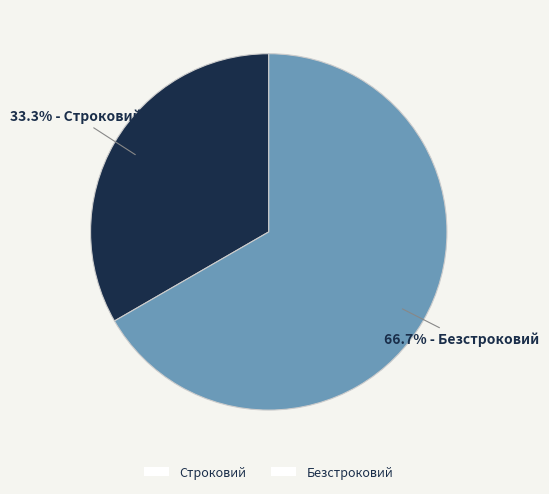

What percentage is the Строковий slice, to the nearest percent?

33%